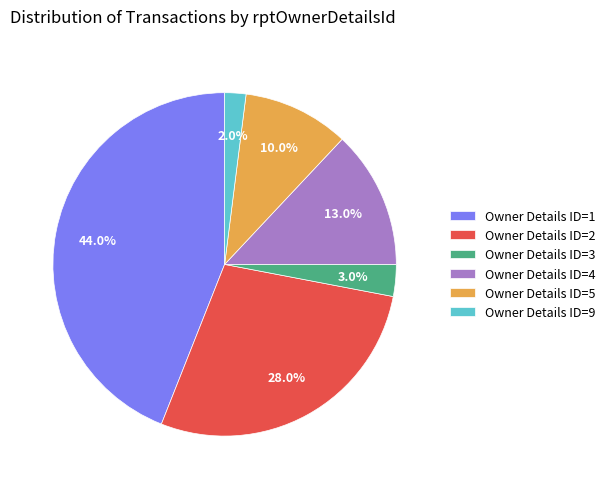

What percentage do Owner Details ID=3 and Owner Details ID=9 together represent?

5.0%